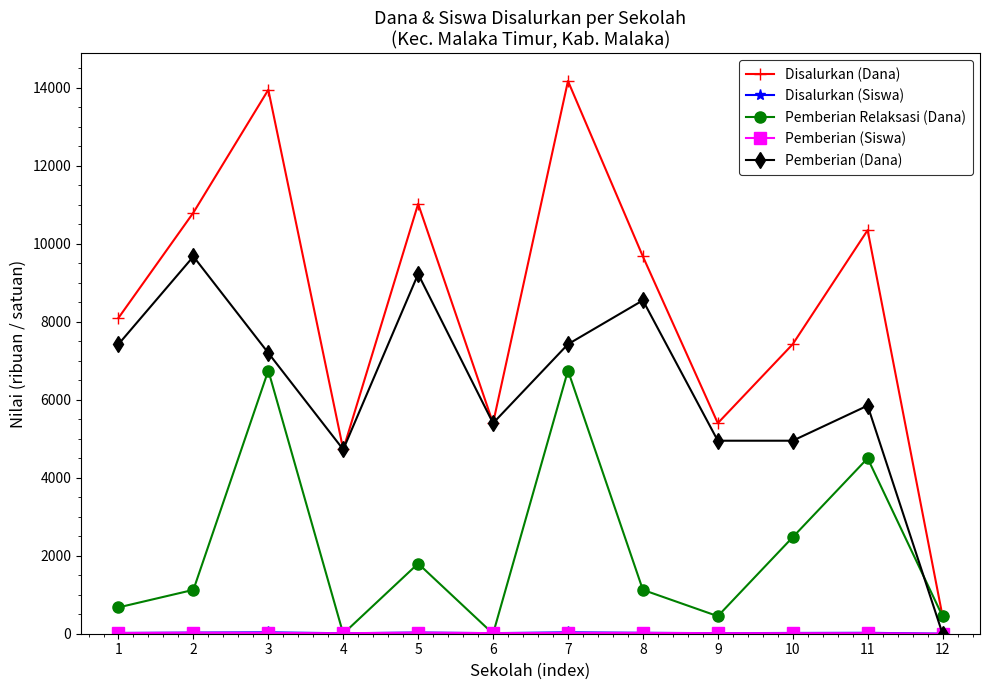

Which series changed the most between 11 and 12?

Disalurkan (Dana)